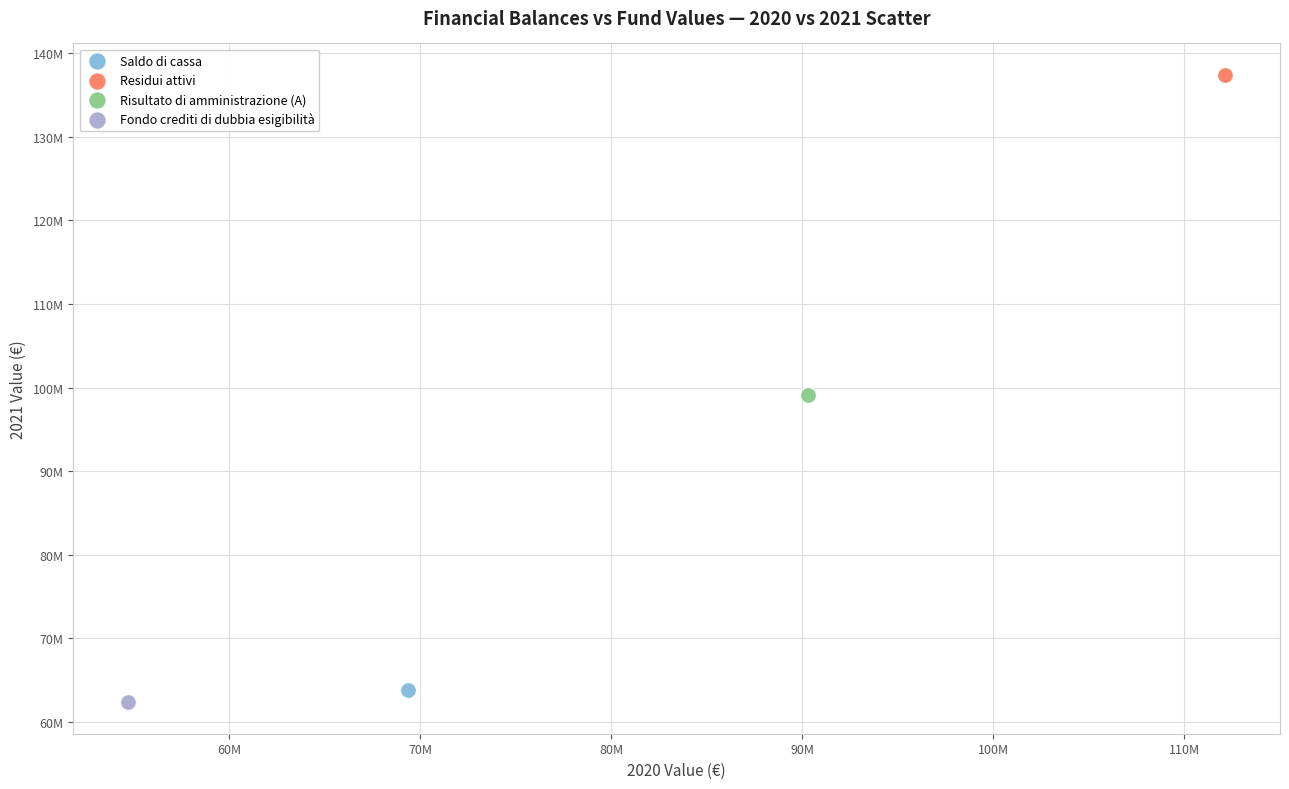

What are all the series names shown in the legend?

Saldo di cassa, Residui attivi, Risultato di amministrazione (A), Fondo crediti di dubbia esigibilità